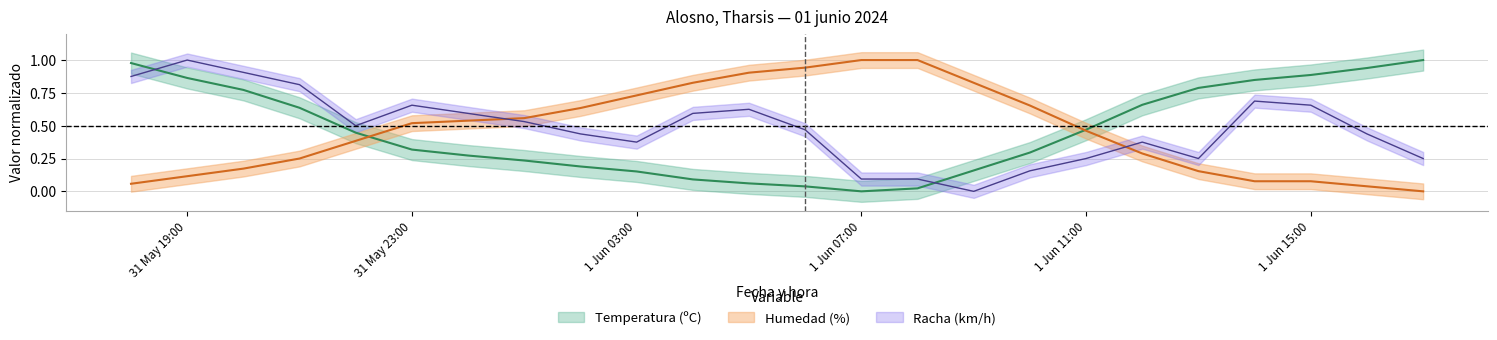

True or false: Humedad (%) and Temperatura (C) intersect in this chart.

True